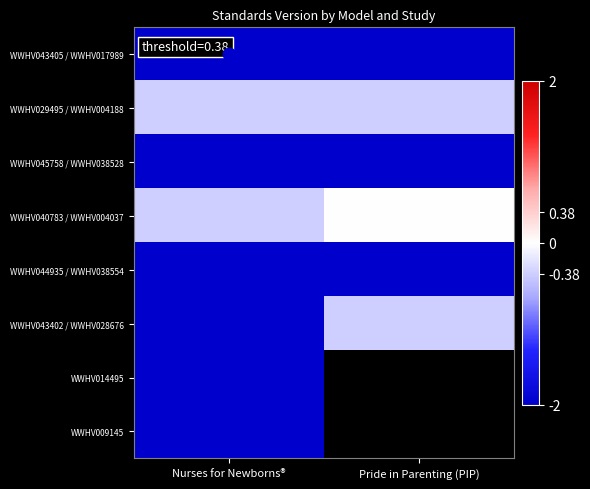

What is the difference between the highest and lowest values at Nurses for Newborns®?

1.6